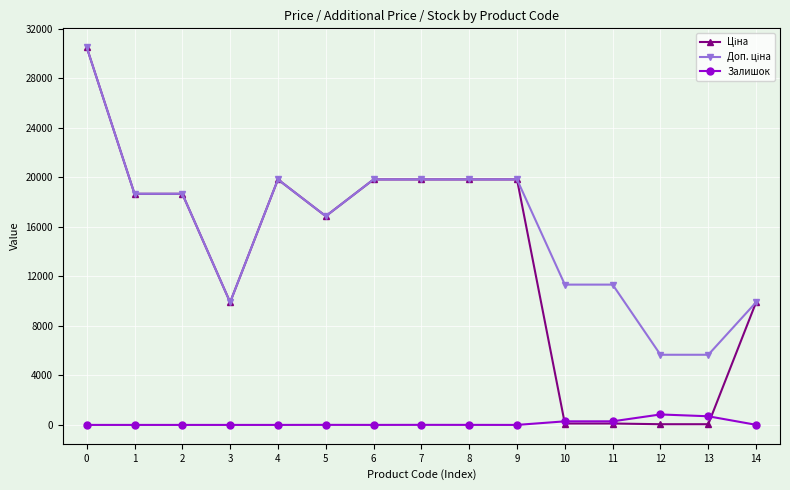

What is the difference between the highest and lowest values at 12?

5610.3